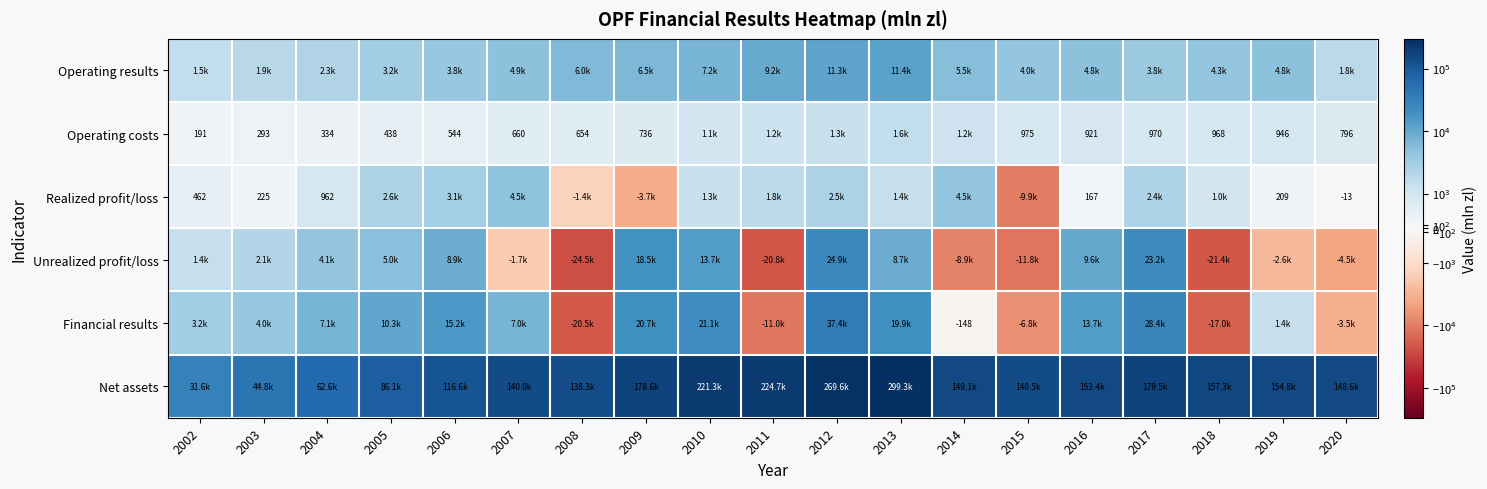

Which has a higher value, 2015 or 2008?

2008